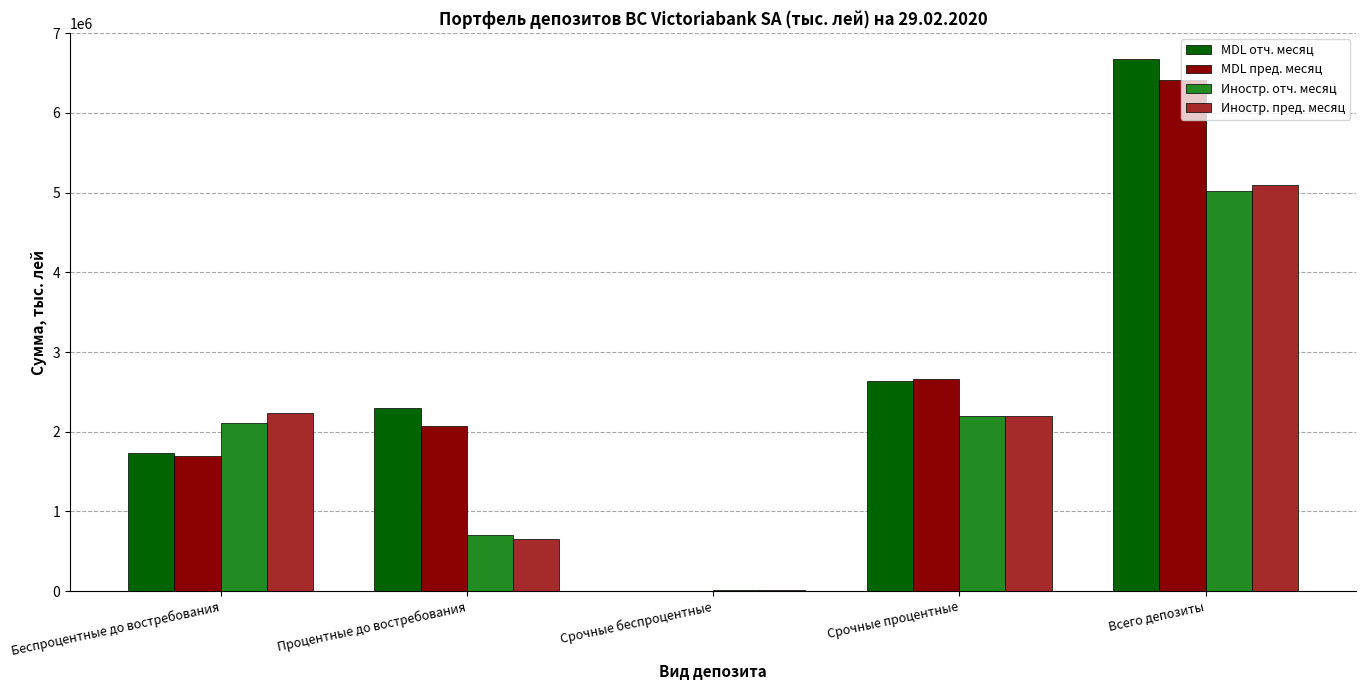

Is the value of Иностр. пред. месяц at Процентные до востребования greater than the value of MDL отч. месяц at Процентные до востребования?

No